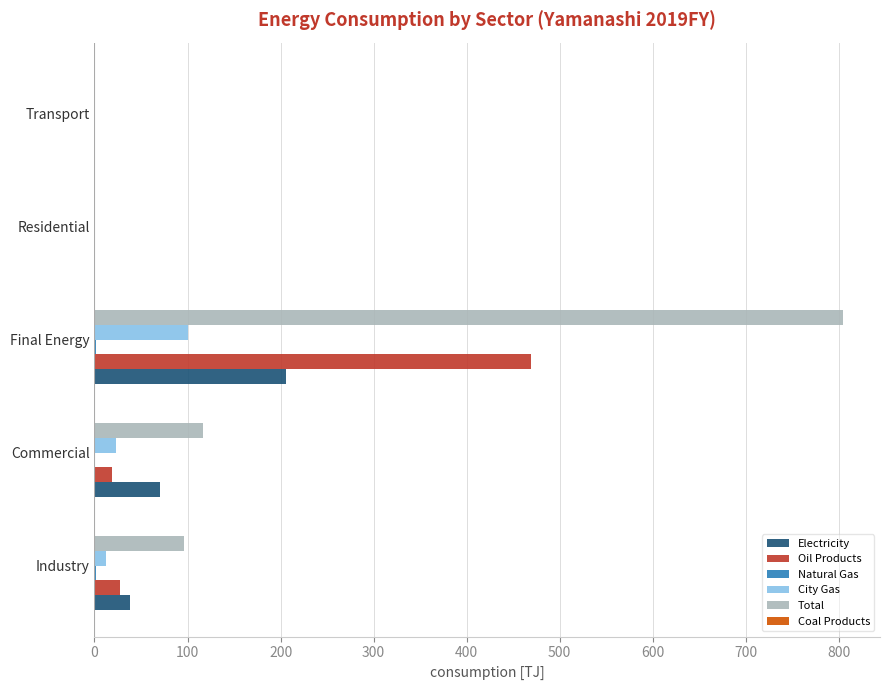

Is it true that Oil Products equals -268.3 at Residential?

False